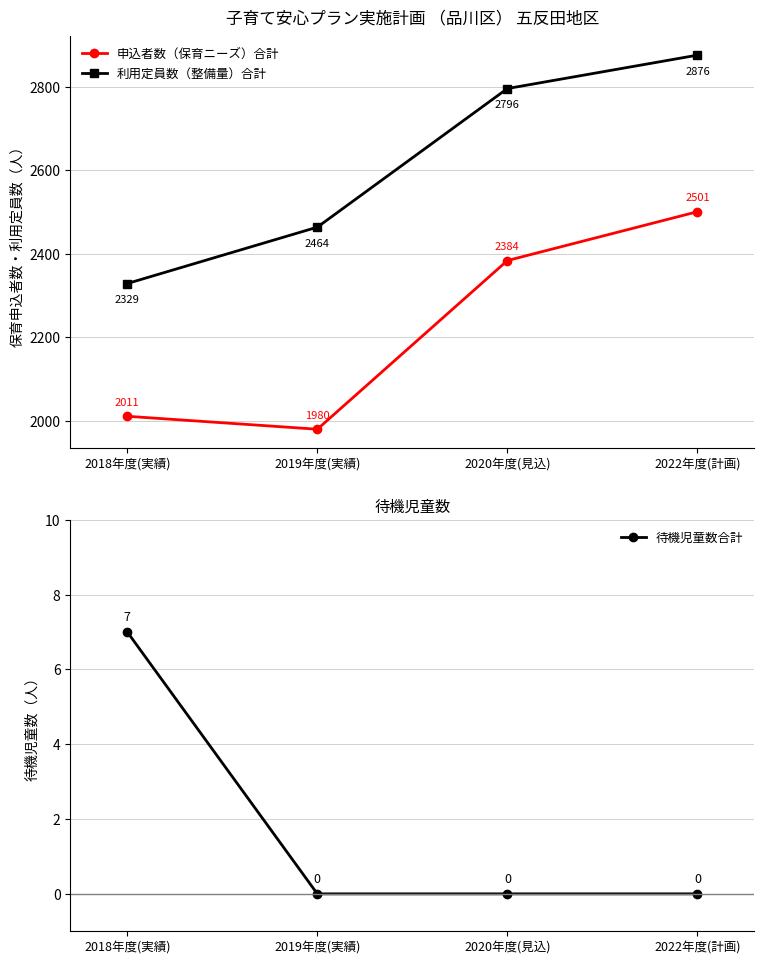

True or false: 利用定員数（整備量）合計 and 申込者数（保育ニーズ）合計 cross at least once.

False